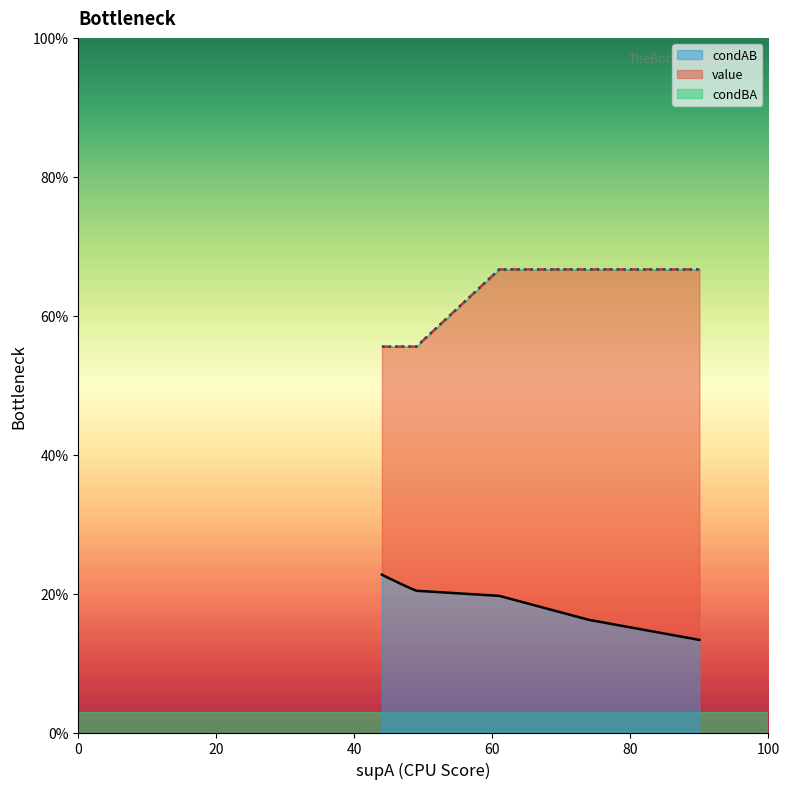

How many lines are shown in the chart?

3